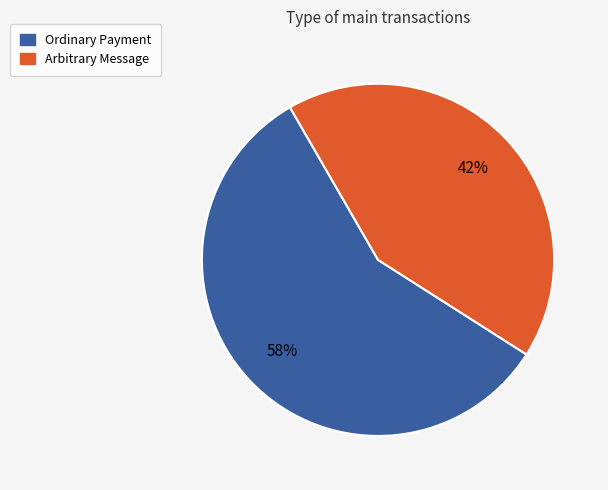

How many slices are in this pie chart?

2